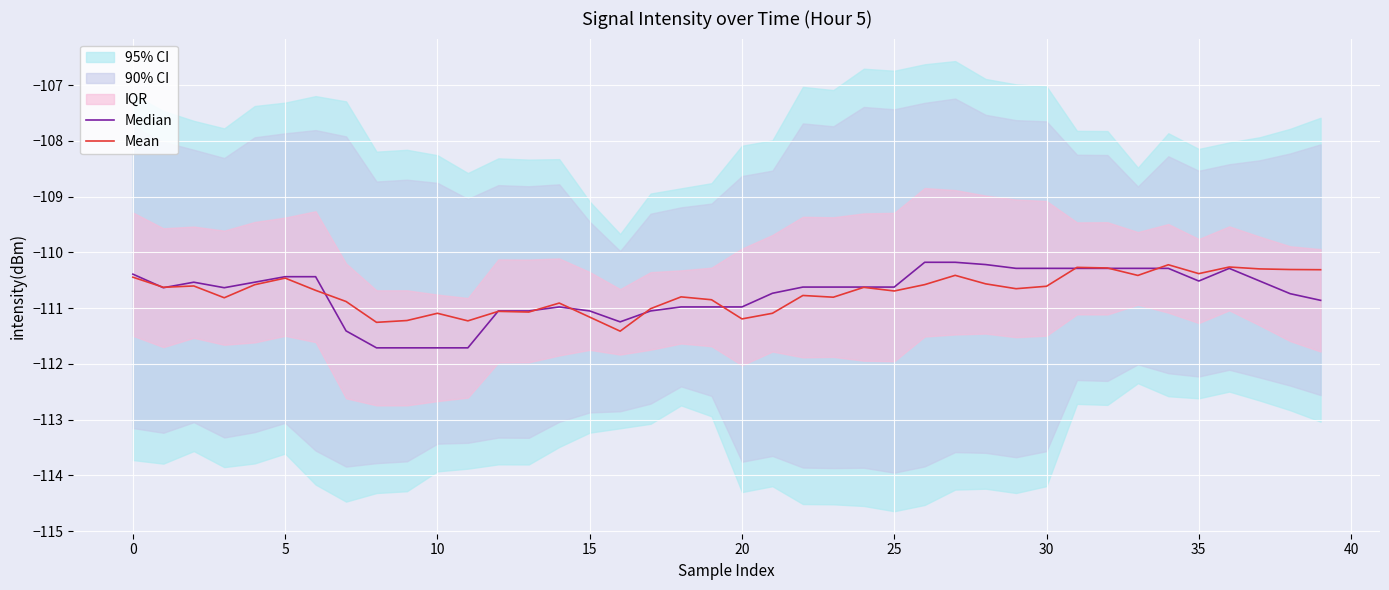

How many intersections are there between Mean and Median?

11